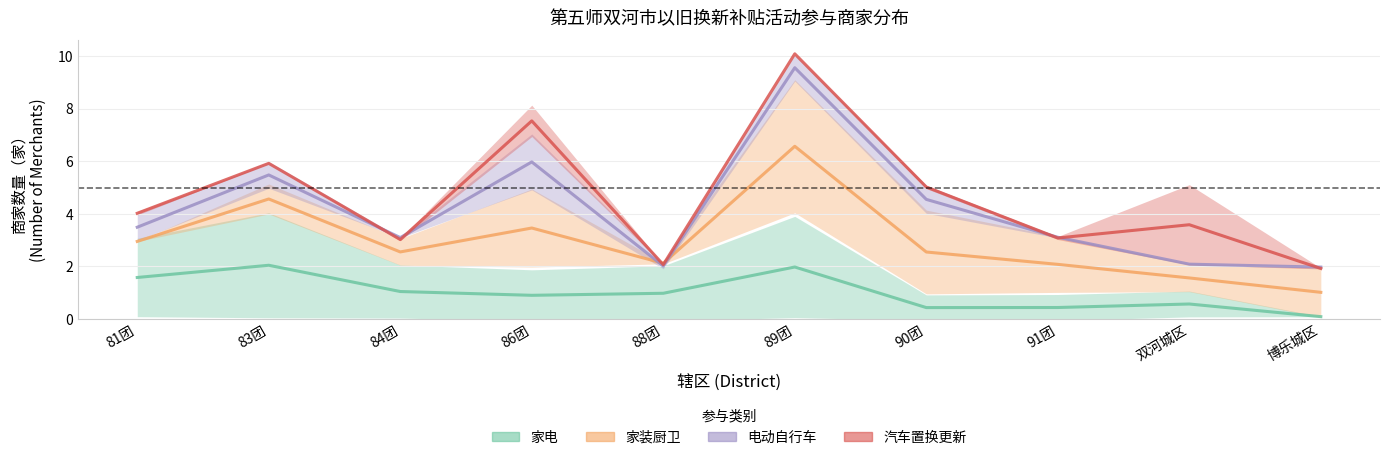

Reading right to left, list all the values displayed in this chart.

家电: 博乐城区=0.1	双河城区=0.6	91团=0.4	90团=0.4	89团=2.0	88团=1.0	86团=0.9	84团=1.0	83团=2.0	81团=1.6
家装厨卫: 博乐城区=1.0	双河城区=1.6	91团=2.1	90团=2.5	89团=6.6	88团=2.1	86团=3.5	84团=2.6	83团=4.6	81团=3.0
电动自行车: 博乐城区=2.0	双河城区=2.1	91团=3.1	90团=4.6	89团=9.6	88团=2.0	86团=6.0	84团=3.1	83团=5.5	81团=3.5
汽车置换更新: 博乐城区=1.9	双河城区=3.6	91团=3.1	90团=5.0	89团=10.1	88团=2.1	86团=7.5	84团=3.0	83团=5.9	81团=4.0